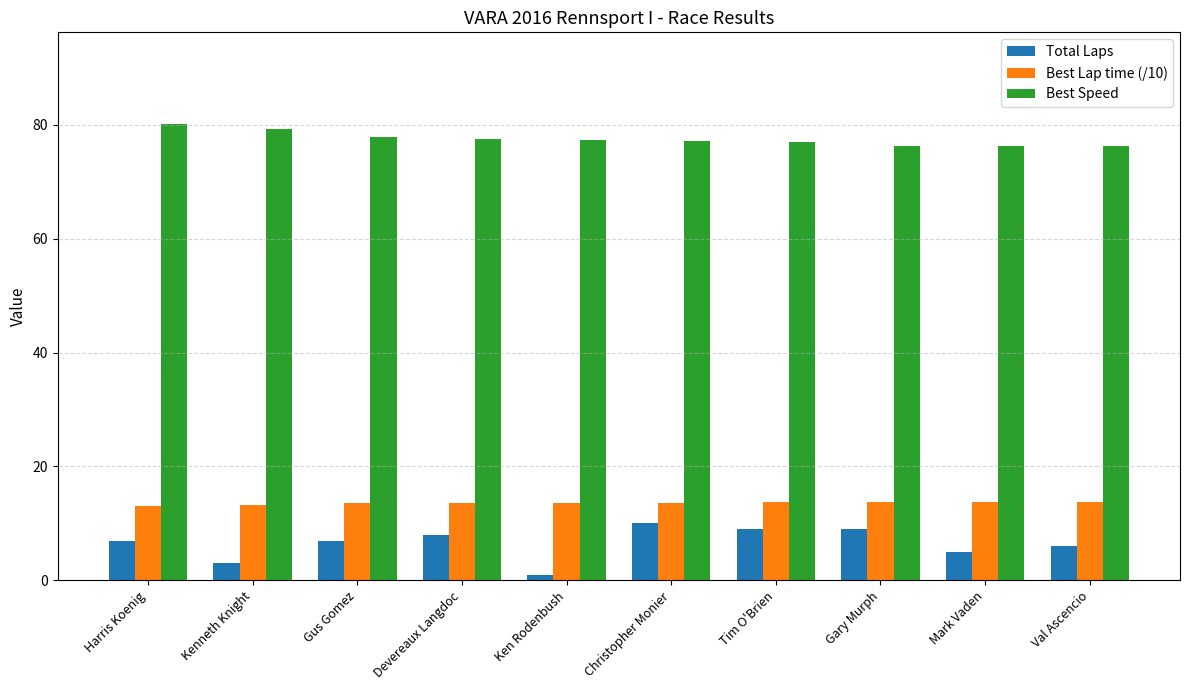

What are all the series names shown in the legend?

Total Laps, Best Lap time (/10), Best Speed